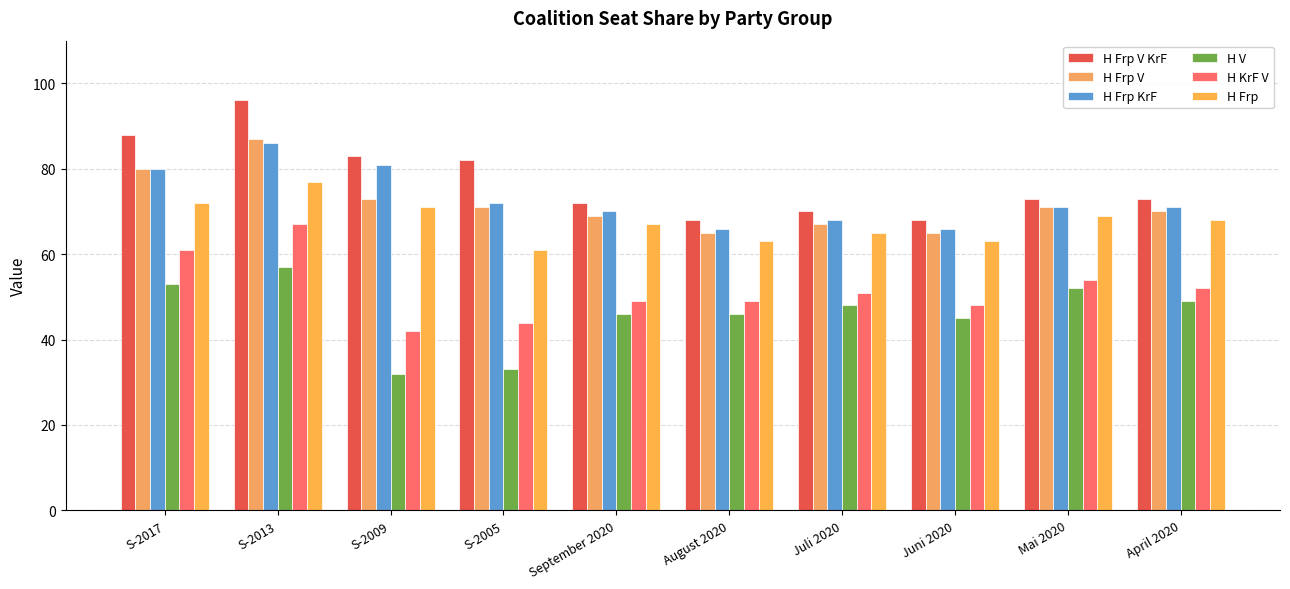

At which label does H Frp KrF reach its peak?

S-2013